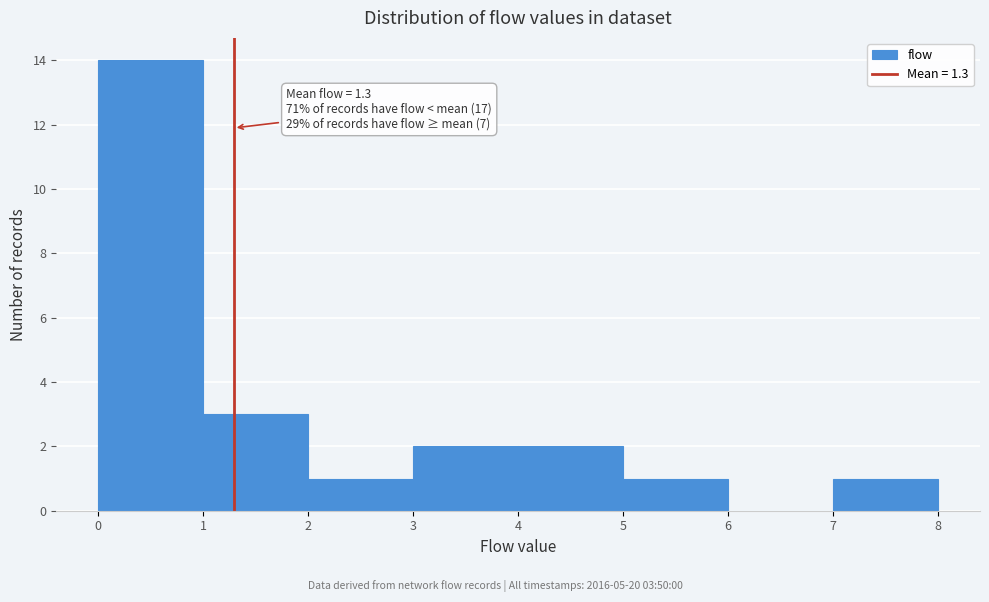

Over which range of the x-axis is the bar tallest?

0 to 1